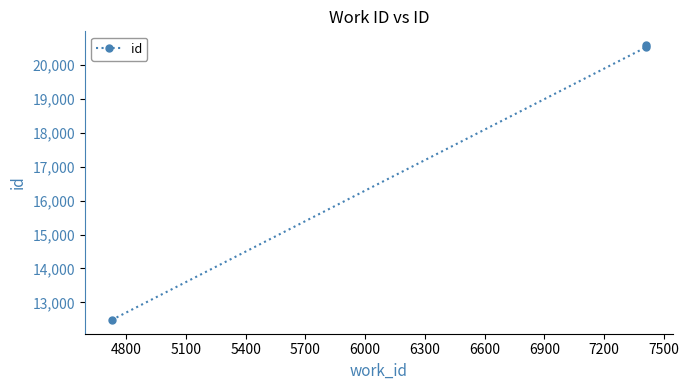

What is the difference between the maximum and second lowest values?

71